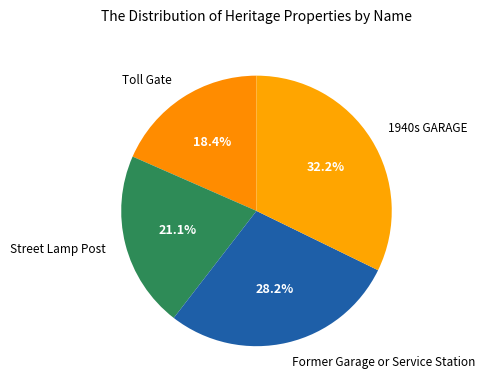

Does Toll Gate represent more than half of the total?

No